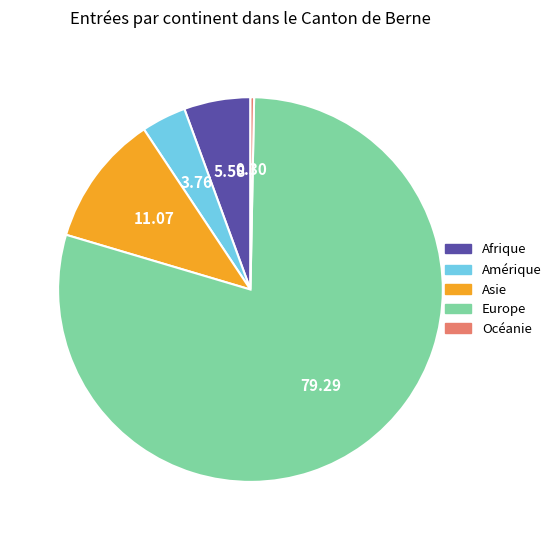

Approximately how many times larger is the value at Europe compared to Asie?

7.2